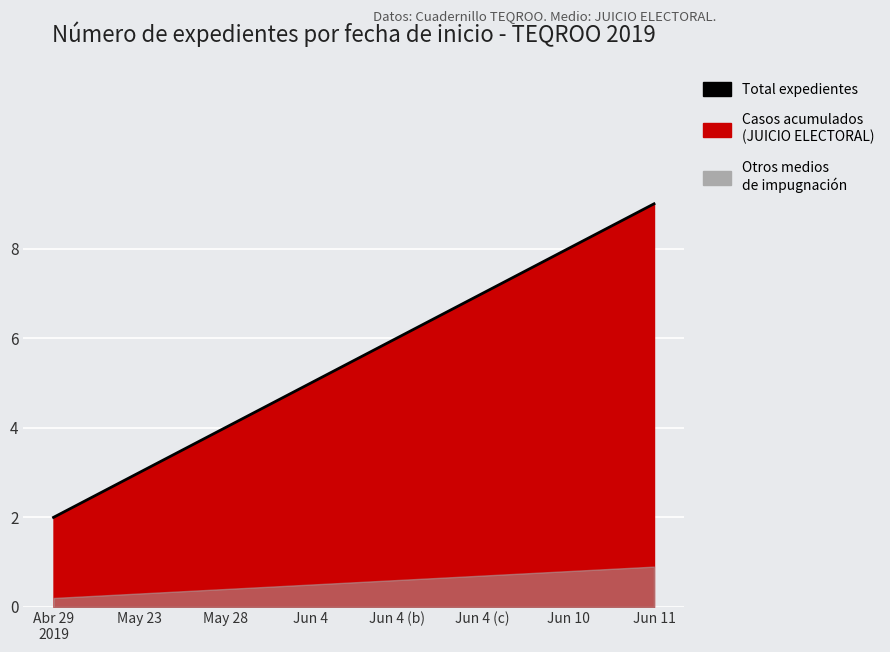

At which label is the value closest to 5?

Jun 4